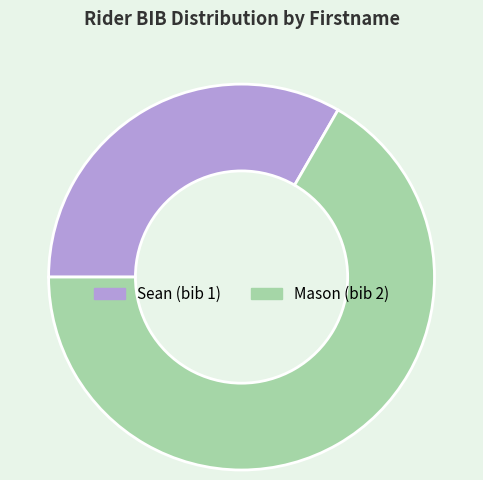

Is Sean the majority of the pie?

No